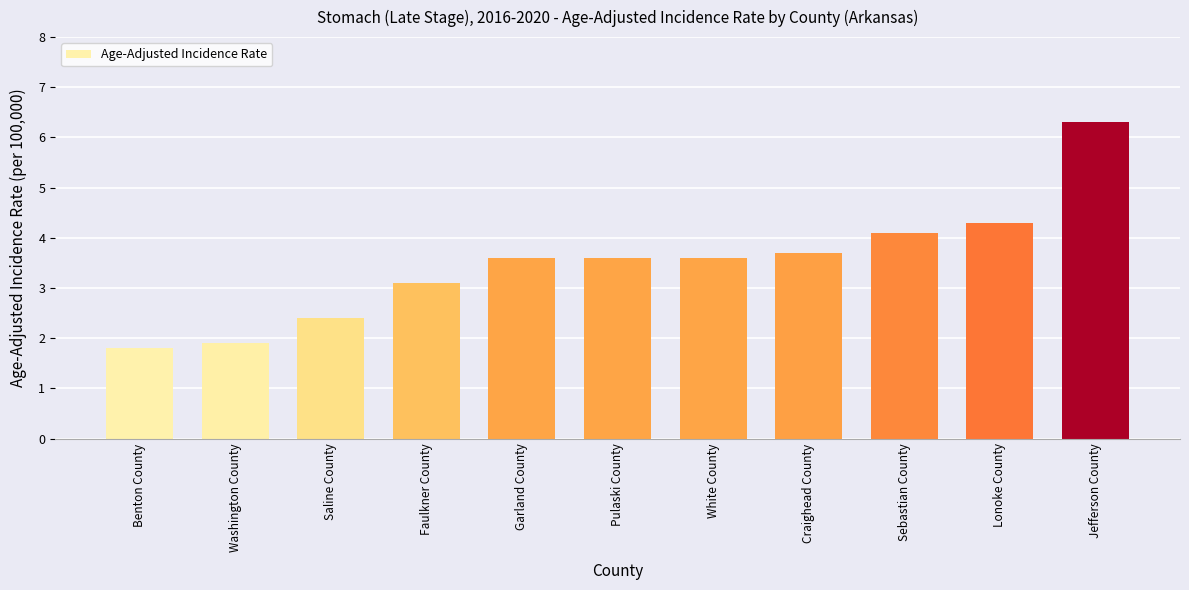

True or false: the data shows 2.6 at Lonoke County.

False